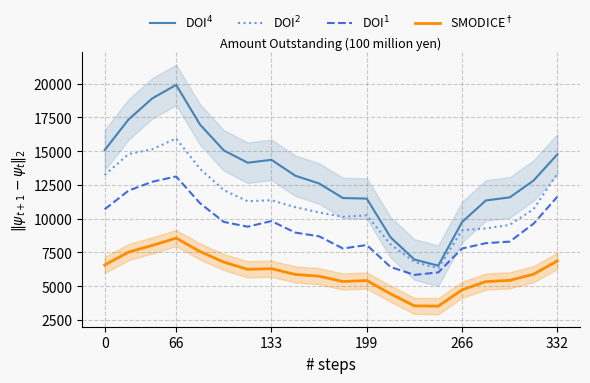

What is the average value of the DOI$^2$ series?

11124.8